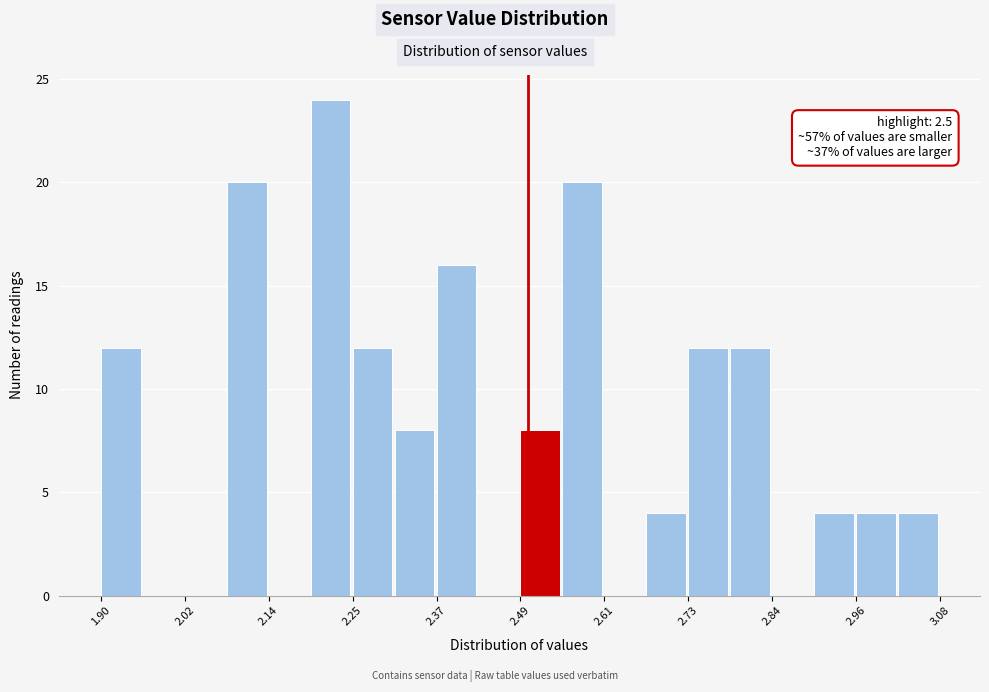

Read against the x-axis, roughly where is the centre of the tallest bar?

2.22